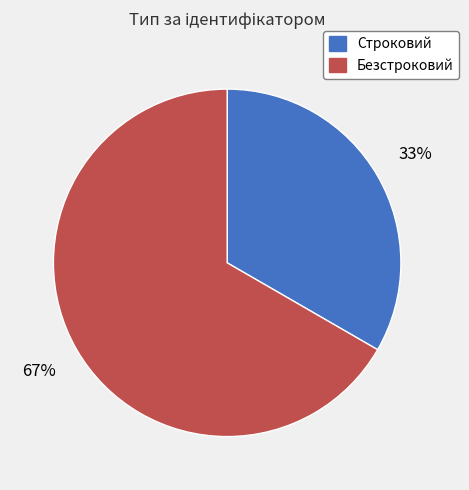

Approximately how many times larger is the value at Строковий compared to Безстроковий?

0.5